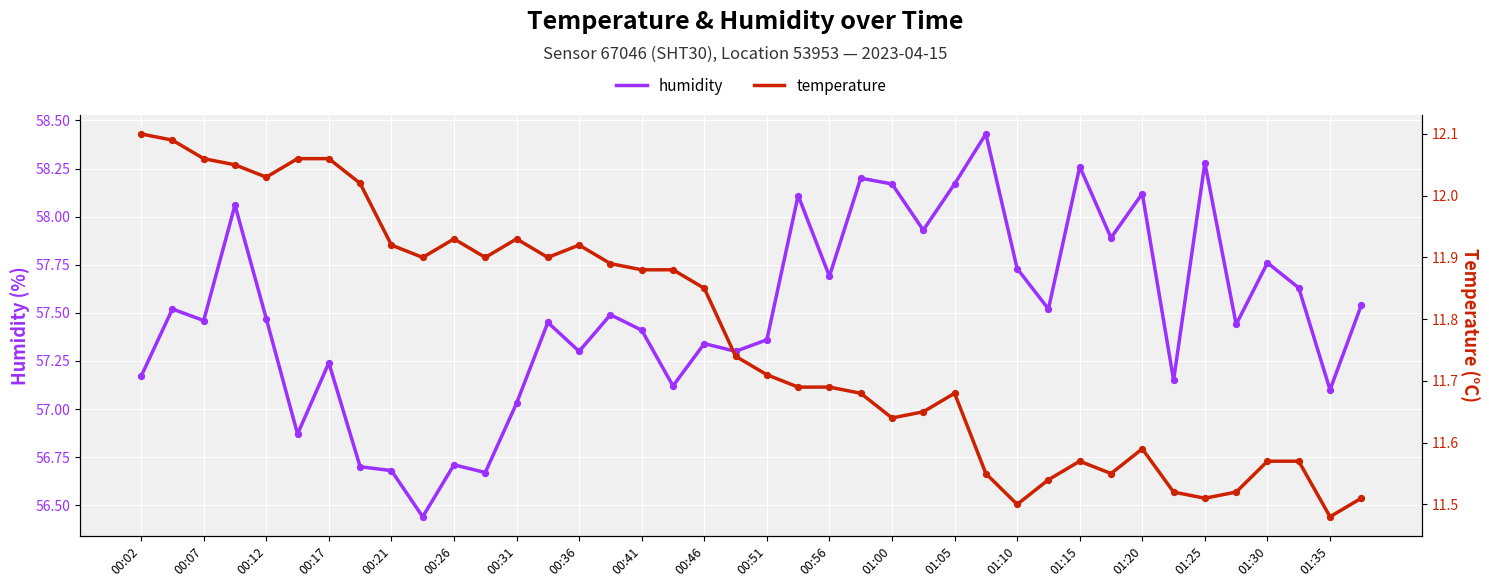

At how many categories does at least one series exceed 20?

40